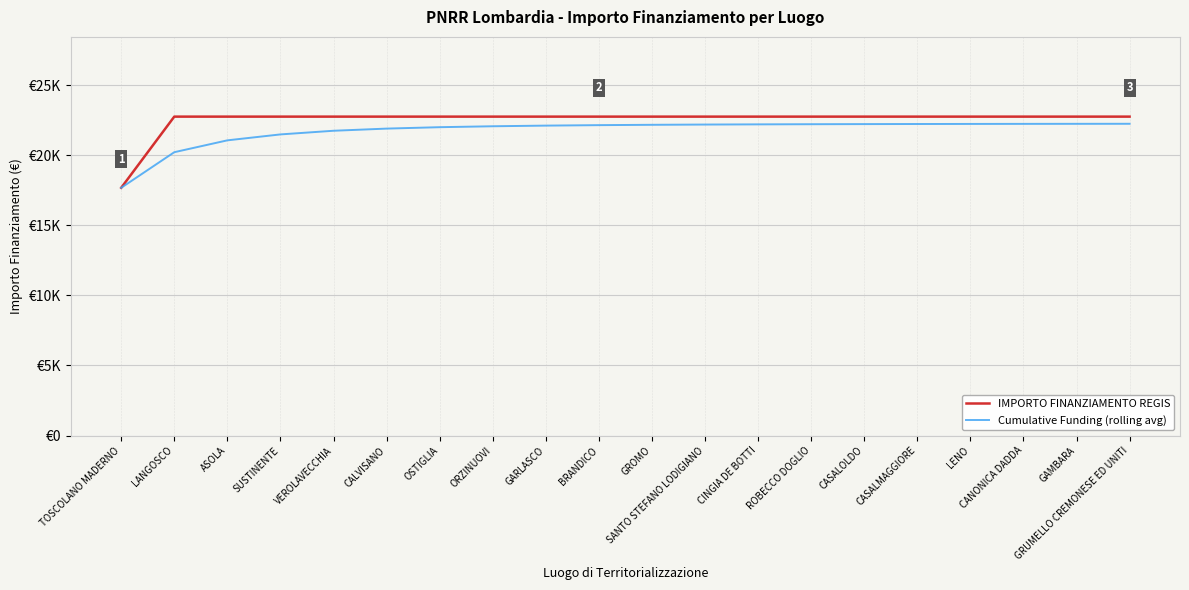

Where is IMPORTO FINANZIAMENTO REGIS nearest to the value 20212?

TOSCOLANO MADERNO